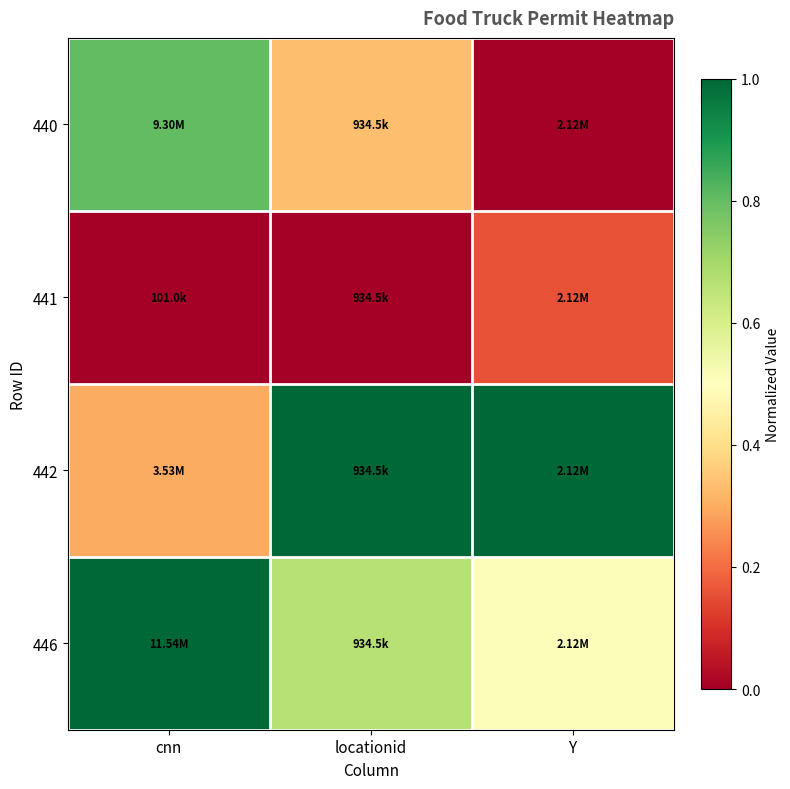

At which category does the chart reach its minimum across all series?

Y